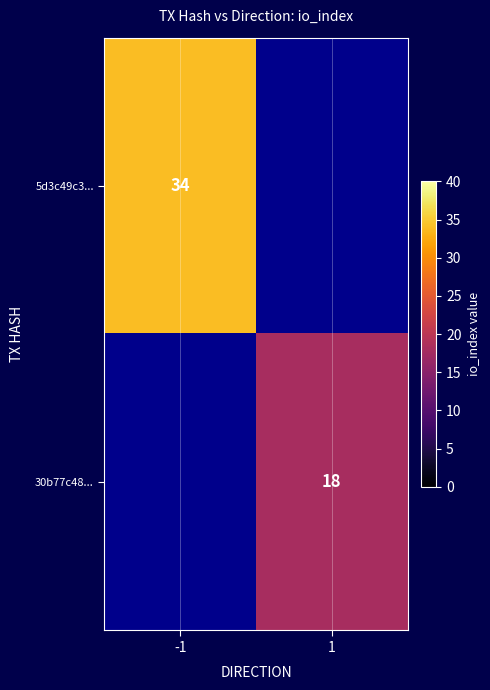

Is the value of 30b77c48... at 1 greater than the value of 5d3c49c3... at -1?

No